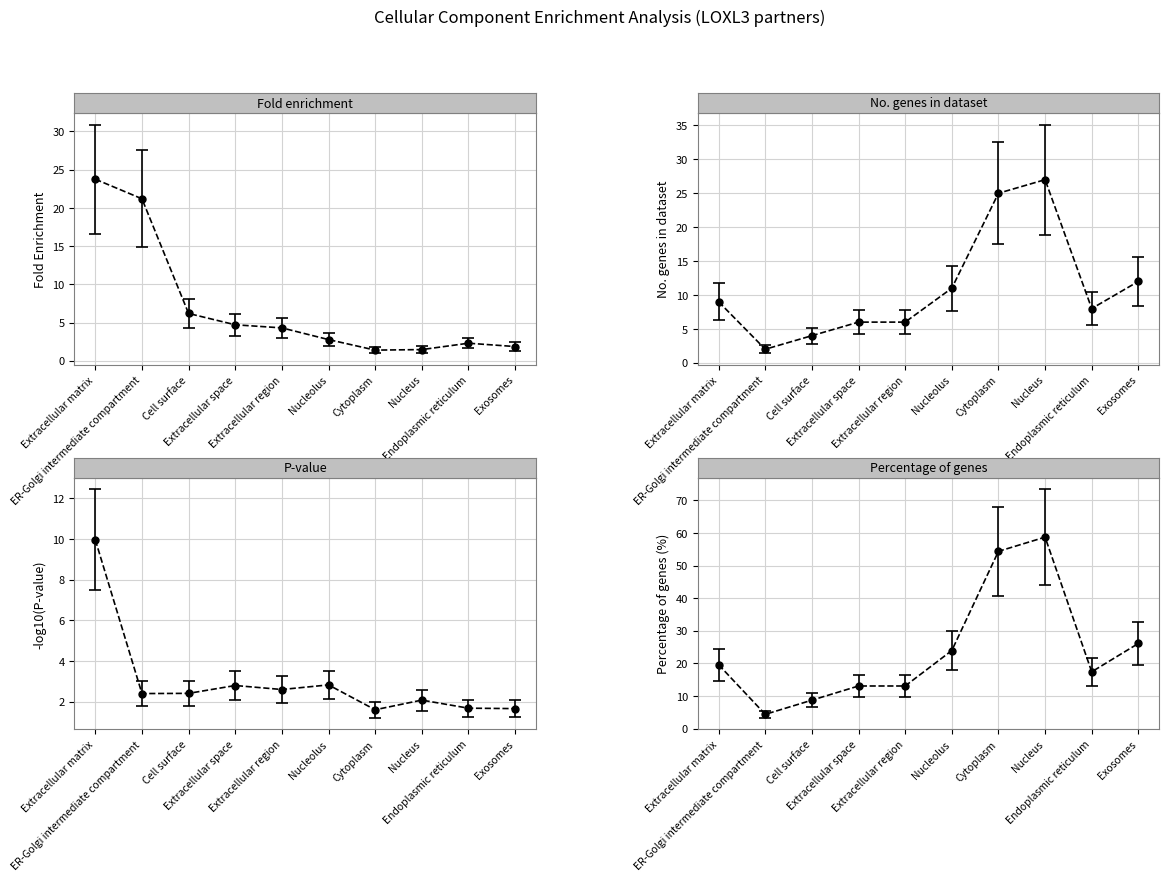

Count the number of categories in the chart.

10